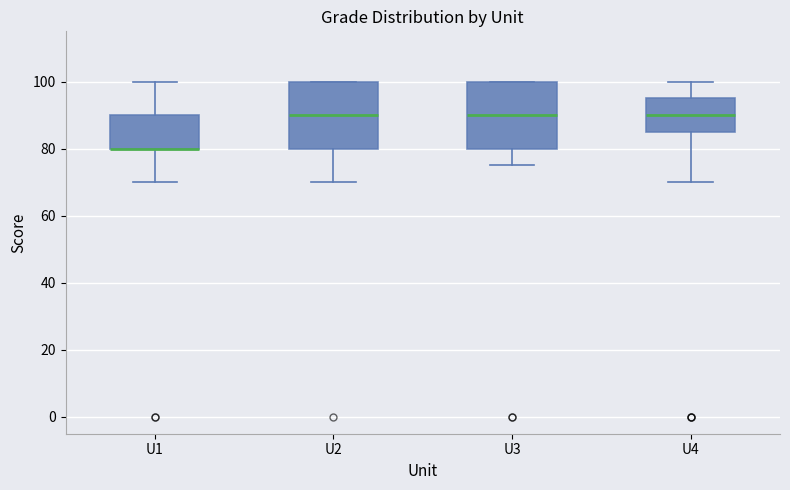

Reading left to right, read every box against the y-axis: the position of its median line, the range the box covers, and the ends of its whiskers. The values are not printed on the chart, so give them approximately, as read against the axis.

U1: median 80 (drawn on the box's lower edge), box 80 to 90, whiskers 70 to 100
U2: median 90, box 80 to 100, whiskers 70 to 100
U3: median 90, box 80 to 100, whiskers 76 to 100
U4: median 90, box 86 to 96, whiskers 70 to 100